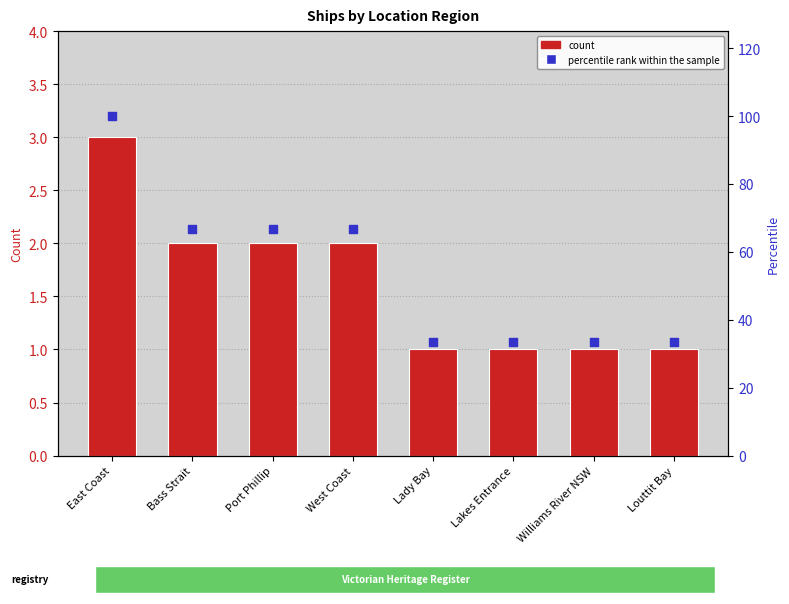

Which series reaches the maximum Y coordinate?

percentile rank within the sample